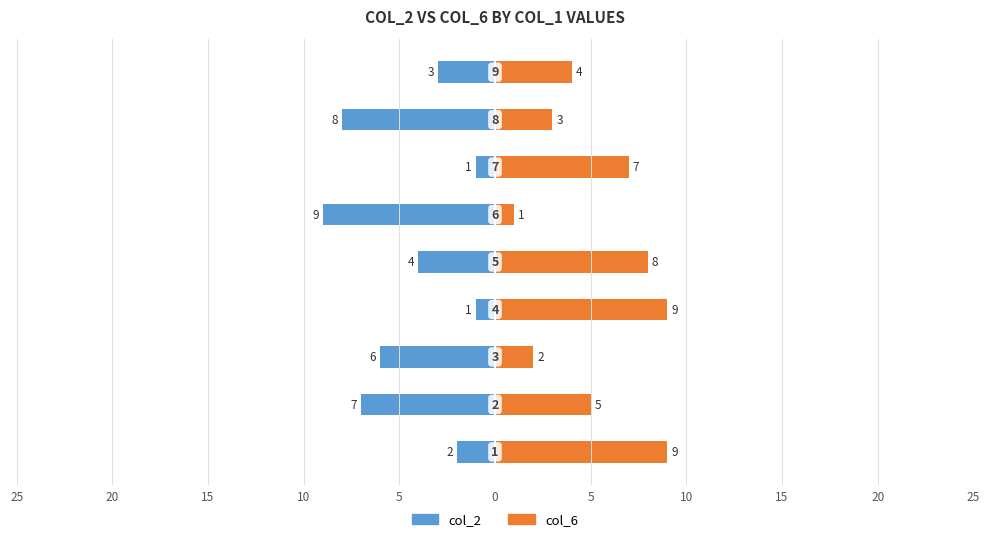

What is the maximum value shown in the chart?

9